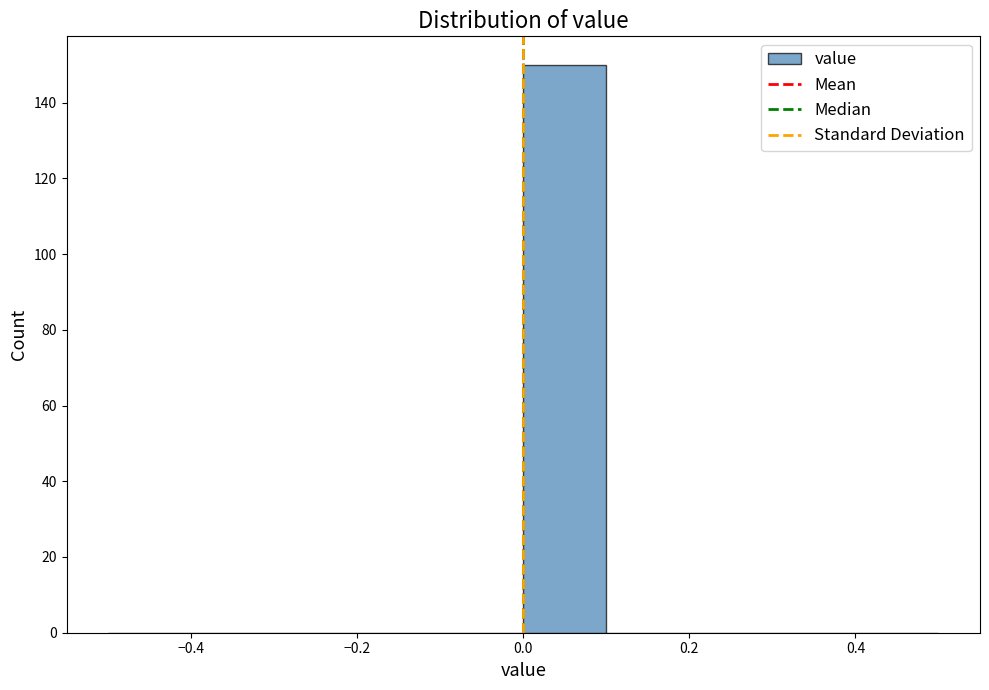

What is the height of the bar covering 0.0 to 0.1 on the x-axis? The values are not printed on the chart, so give them approximately, as read against the axis.

150